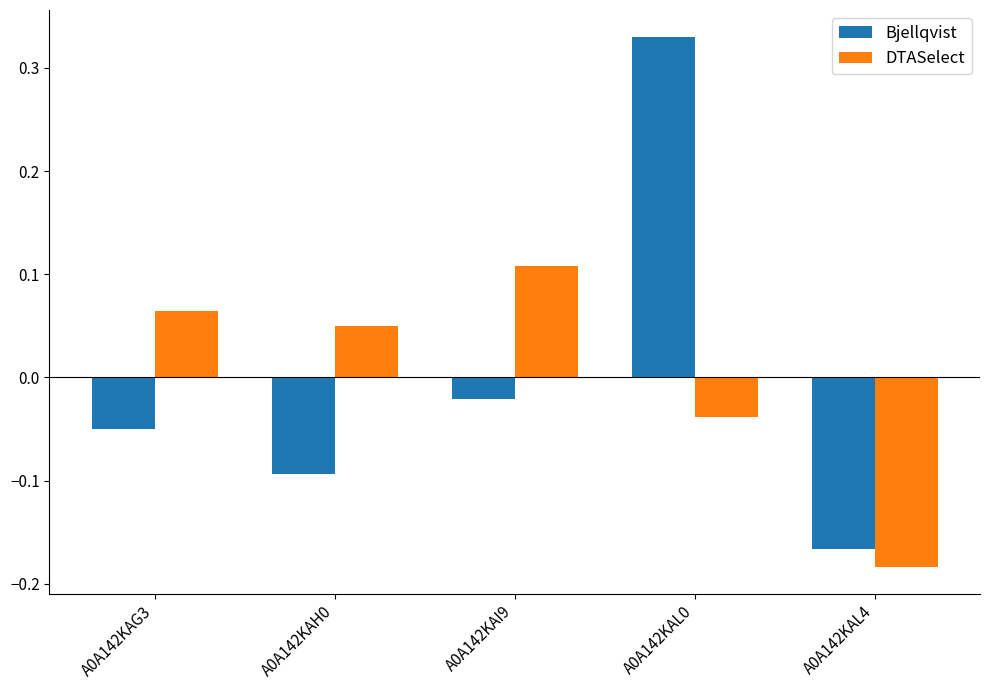

What is the total value across all series at A0A142KAL4?

-0.4